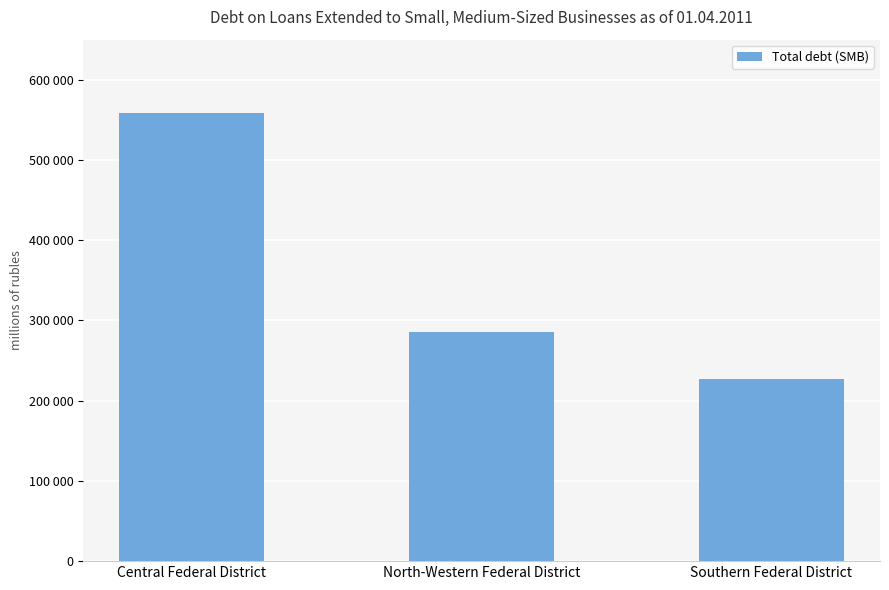

Approximately how many times larger is the value at North-Western Federal District compared to Southern Federal District?

1.3